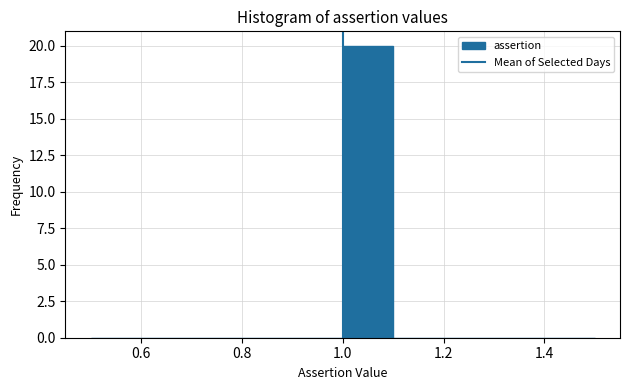

What is the height of the bar covering 1.0 to 1.1 on the x-axis? The values are not printed on the chart, so give them approximately, as read against the axis.

20